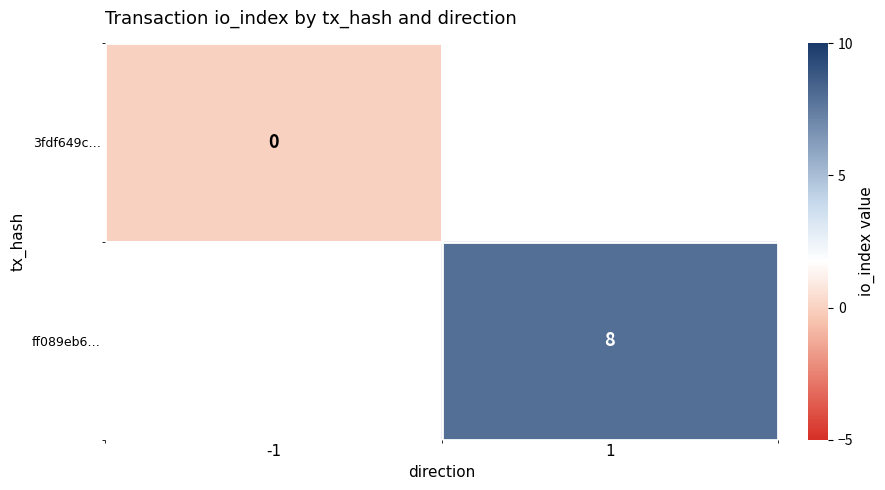

Between -1 and 1, which is larger?

1